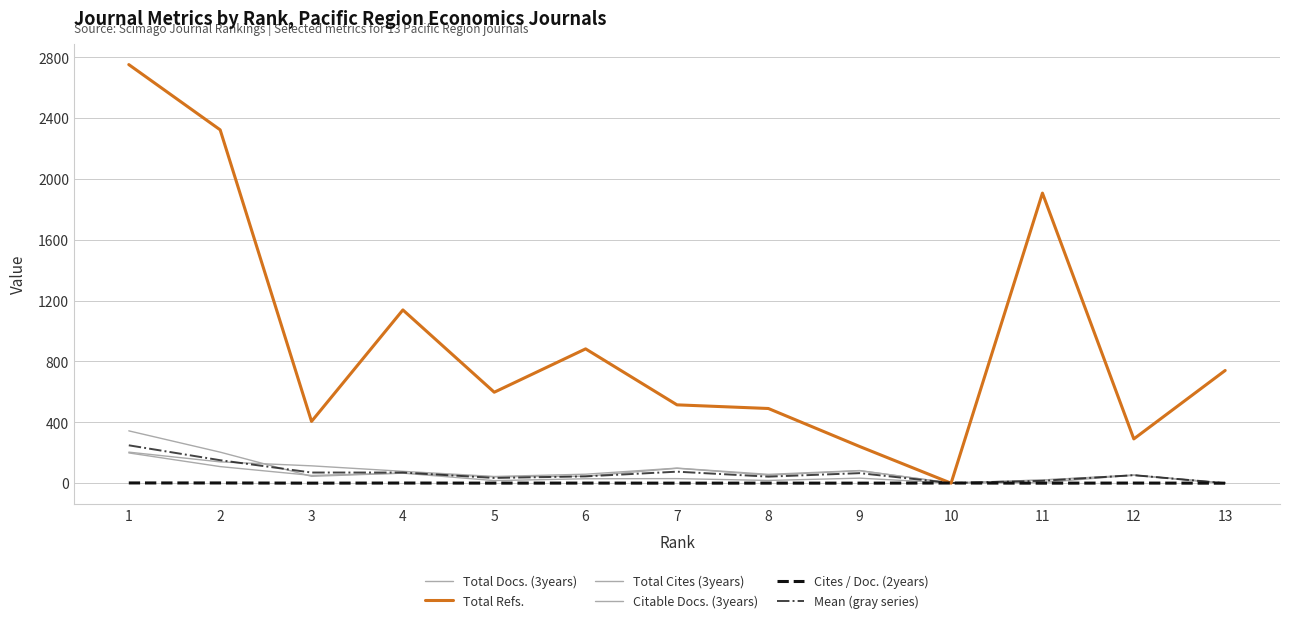

The value of Citable Docs. (3years) at 4 is 98.4. True or false?

False